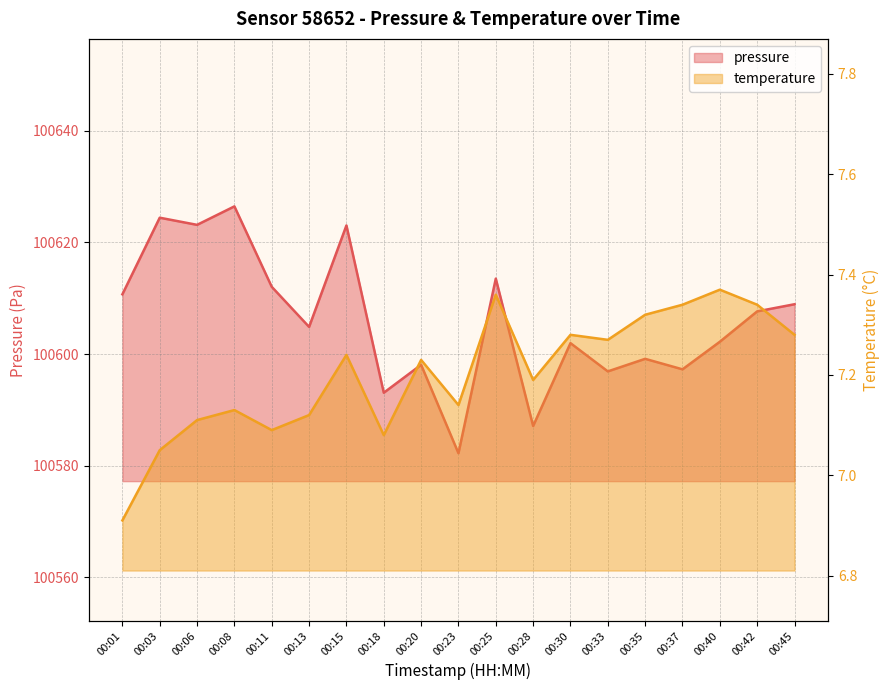

Is it true that pressure equals 153749.6 at 00:20?

False